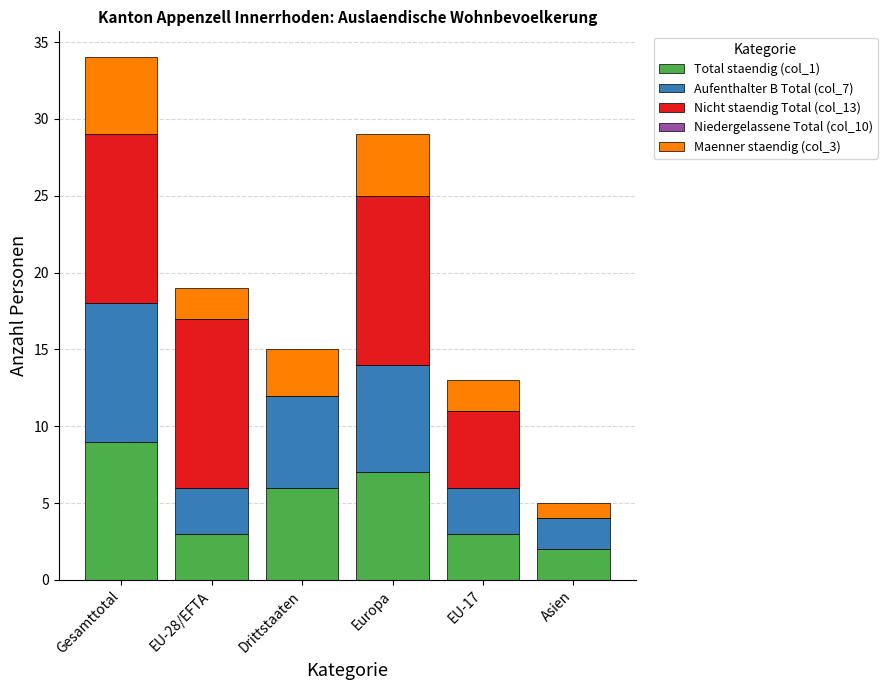

The value of Total staendig (col_1) at Asien is 2. True or false?

True